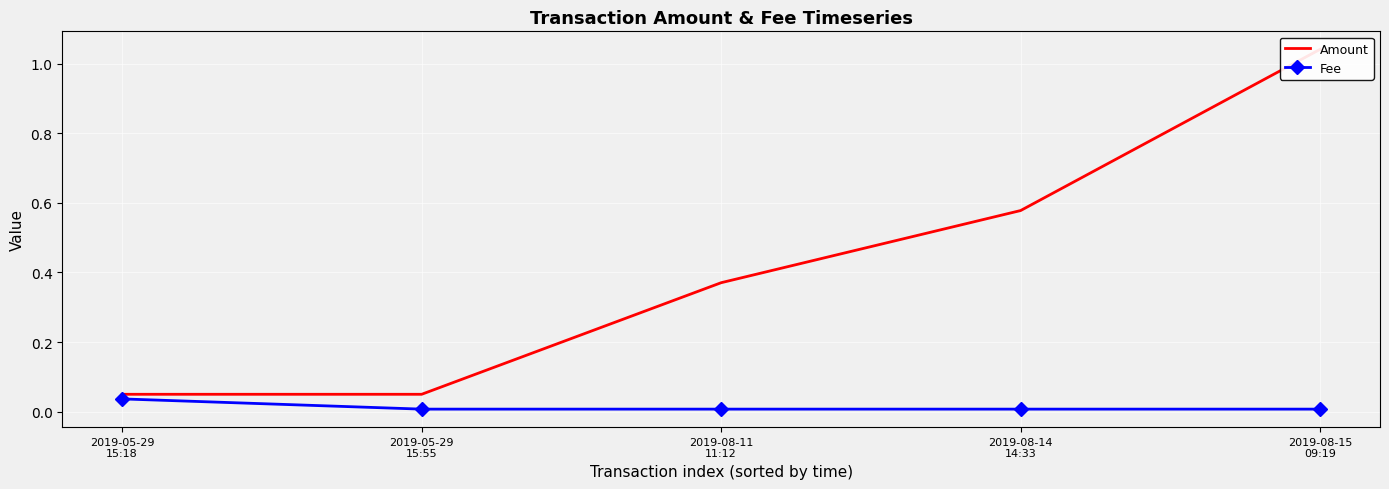

Count the Fee values in the range 0 to 1.

5